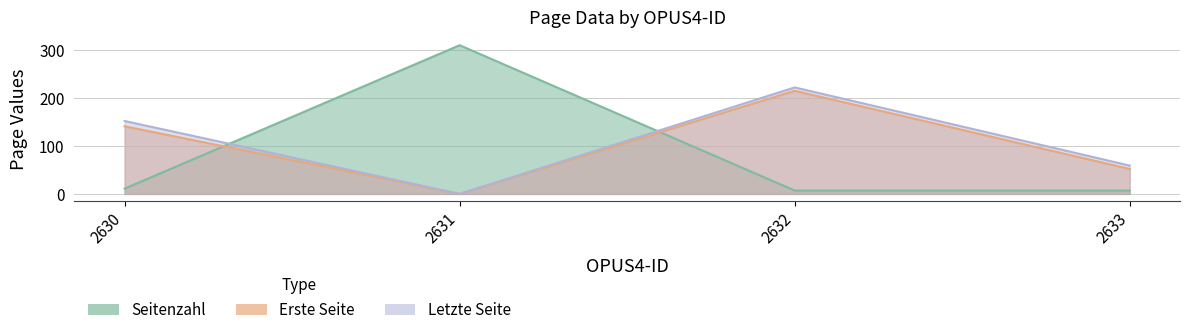

What is the difference between the maximum and minimum values in the Seitenzahl series?

303